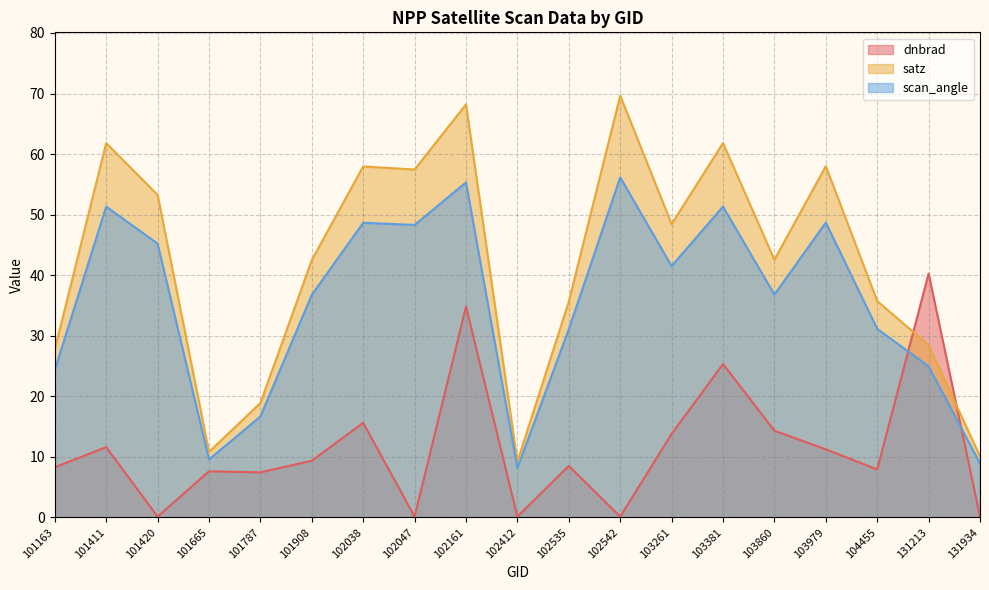

The value of satz at 103860 is 60.7. True or false?

False